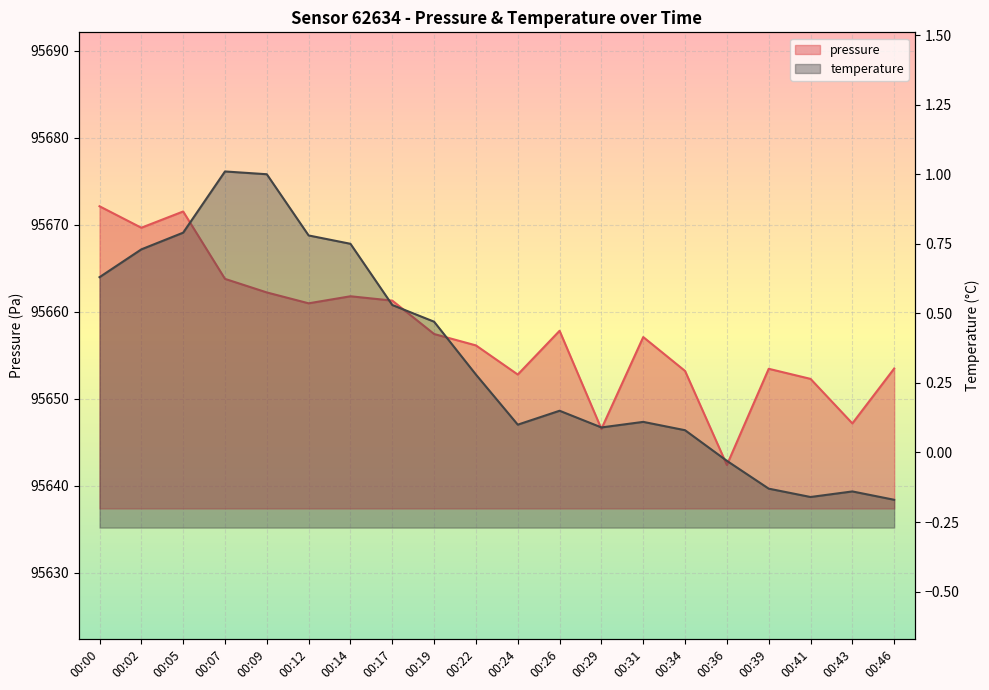

What are all the series names shown in the legend?

pressure, temperature